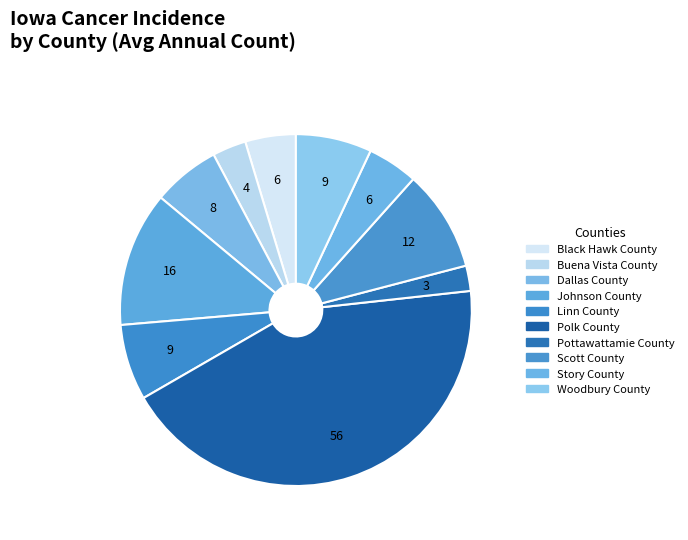

To the nearest percent, what is the average slice percentage?

10%